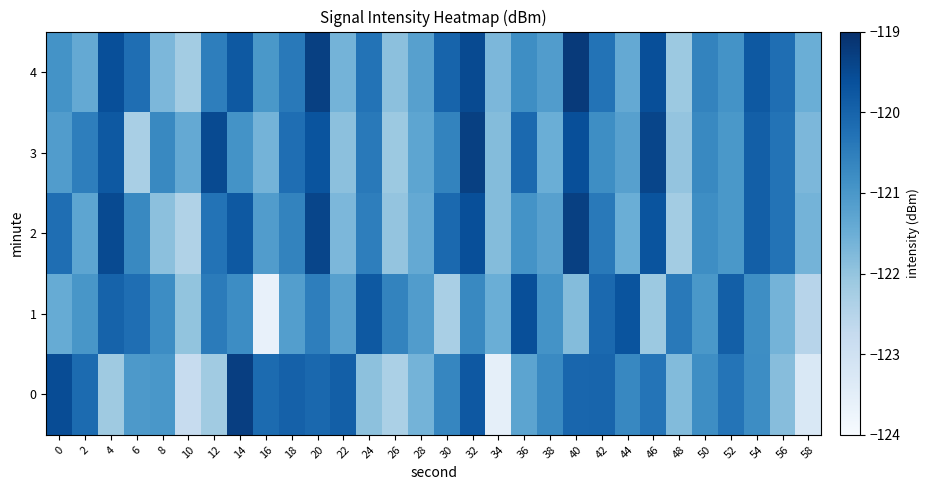

Reading left to right, what are all the values shown in this chart?

0: 0=-119.5	2=-120.1	4=-122.1	6=-121.0	8=-121.0	10=-122.8	12=-122.2	14=-119.3	16=-120.1	18=-120.0	20=-120.1	22=-119.9	24=-121.9	26=-122.3	28=-121.6	30=-120.6	32=-119.8	34=-123.5	36=-121.3	38=-120.7	40=-120.0	42=-120.0	44=-120.7	46=-120.3	48=-121.8	50=-120.8	52=-120.3	54=-120.8	56=-121.8	58=-123.2
1: 0=-121.4	2=-121.0	4=-120.0	6=-120.2	8=-120.8	10=-122.0	12=-120.4	14=-120.8	16=-123.6	18=-121.1	20=-120.5	22=-121.2	24=-119.8	26=-120.6	28=-121.1	30=-122.3	32=-120.7	34=-121.5	36=-119.6	38=-120.9	40=-121.8	42=-120.1	44=-119.7	46=-122.1	48=-120.4	50=-121.0	52=-119.9	54=-120.8	56=-121.6	58=-122.5
2: 0=-120.2	2=-121.3	4=-119.5	6=-120.7	8=-121.9	10=-122.4	12=-120.3	14=-119.8	16=-121.1	18=-120.6	20=-119.4	22=-121.7	24=-120.5	26=-122.0	28=-121.4	30=-120.1	32=-119.6	34=-121.8	36=-120.9	38=-121.2	40=-119.3	42=-120.4	44=-121.5	46=-119.7	48=-122.2	50=-120.8	52=-121.0	54=-119.9	56=-120.3	58=-121.6
3: 0=-121.1	2=-120.5	4=-119.8	6=-122.3	8=-120.7	10=-121.4	12=-119.5	14=-120.9	16=-121.6	18=-120.2	20=-119.7	22=-121.9	24=-120.4	26=-122.1	28=-121.3	30=-120.6	32=-119.3	34=-121.8	36=-120.1	38=-121.5	40=-119.6	42=-120.8	44=-121.2	46=-119.4	48=-122.0	50=-120.7	52=-121.0	54=-119.9	56=-120.3	58=-121.7
4: 0=-120.9	2=-121.4	4=-119.6	6=-120.2	8=-121.7	10=-122.2	12=-120.5	14=-119.8	16=-121.0	18=-120.4	20=-119.3	22=-121.6	24=-120.3	26=-121.9	28=-121.2	30=-120.0	32=-119.5	34=-121.7	36=-120.8	38=-121.1	40=-119.2	42=-120.3	44=-121.4	46=-119.6	48=-122.1	50=-120.6	52=-120.9	54=-119.8	56=-120.2	58=-121.5